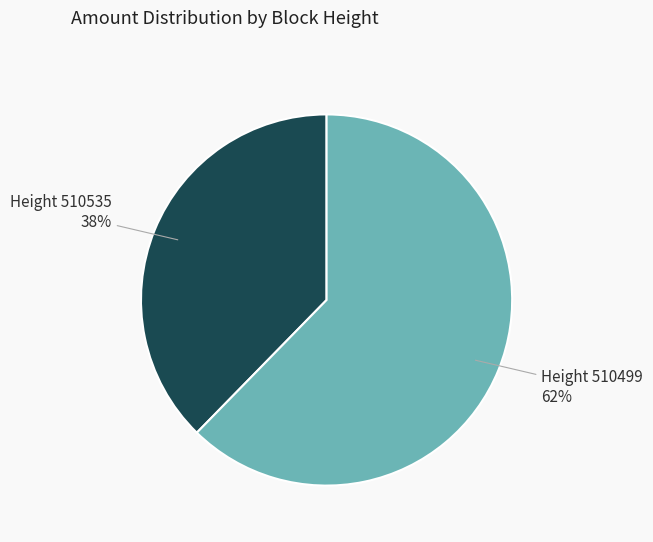

To the nearest percent, what is the average slice percentage?

50%